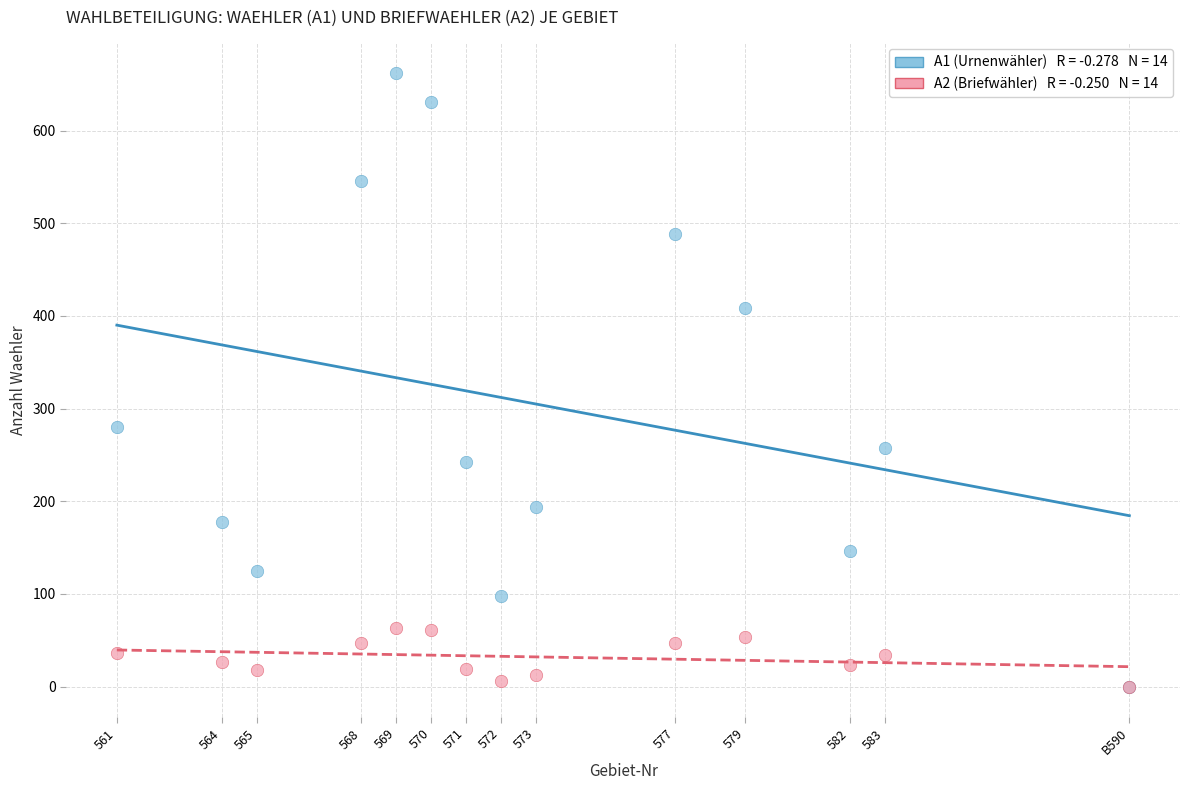

Across all series, what Y value is closest to 331?

280